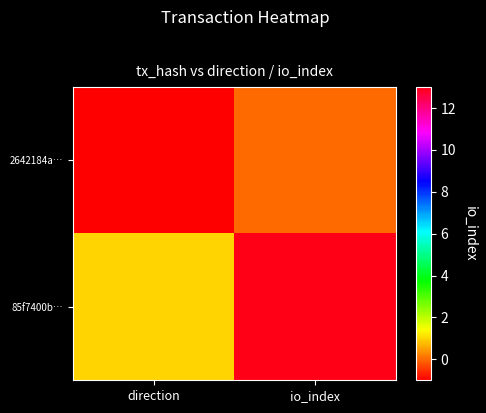

List the series in order of their overall mean, highest first.

85f7400b…, 2642184a…